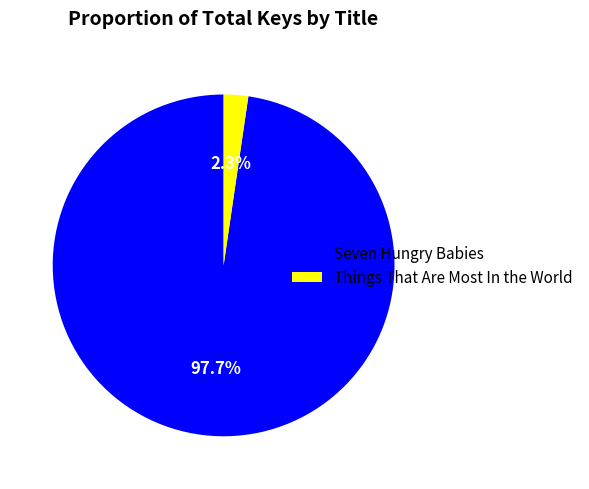

How many segments does this pie chart have?

2